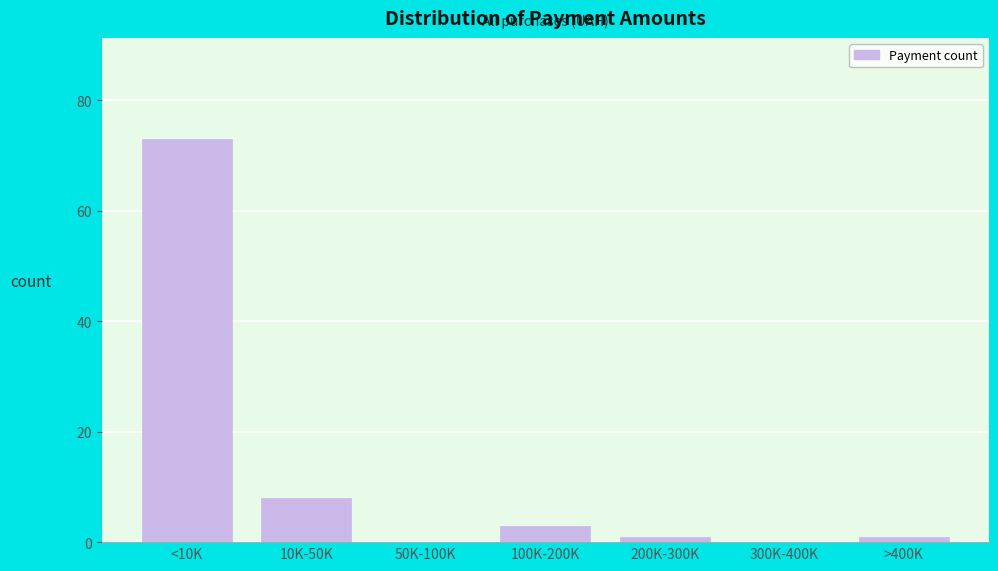

Reading left to right, extract all data points from this chart.

<10K=73	10K-50K=8	50K-100K=0	100K-200K=3	200K-300K=1	300K-400K=0	>400K=1